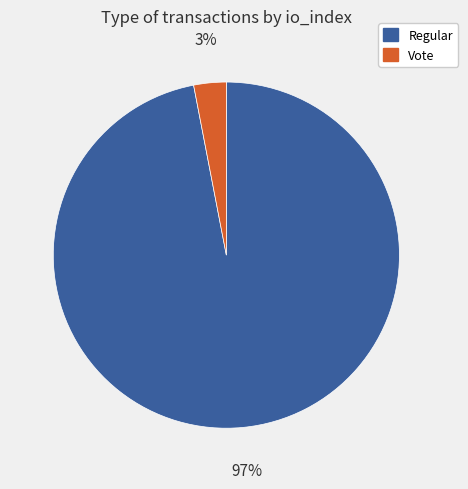

Which category has the biggest portion of the pie?

Regular